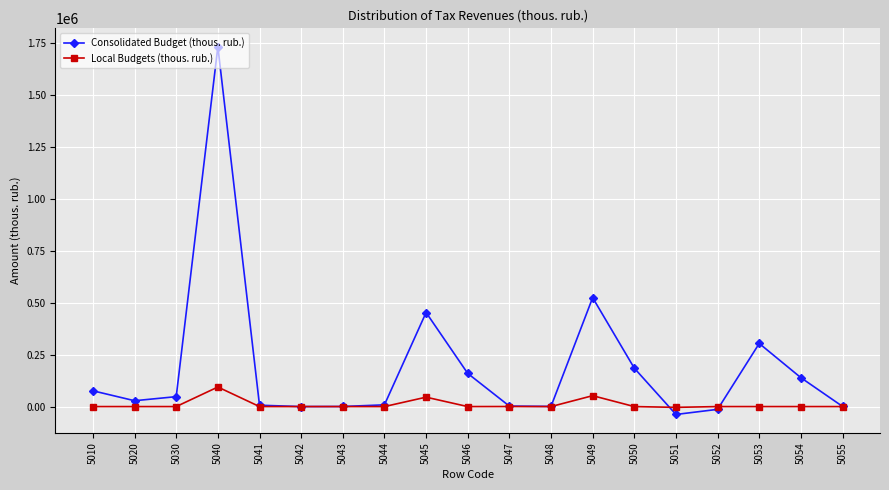

Rank the series by their average value, from lowest to highest.

Local Budgets (thous. rub.), Consolidated Budget (thous. rub.)